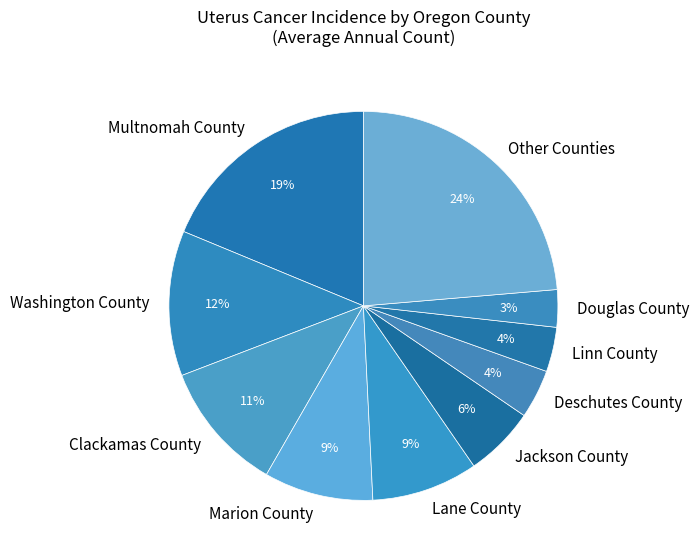

Is the sum of Clackamas County and Other Counties greater than half?

No